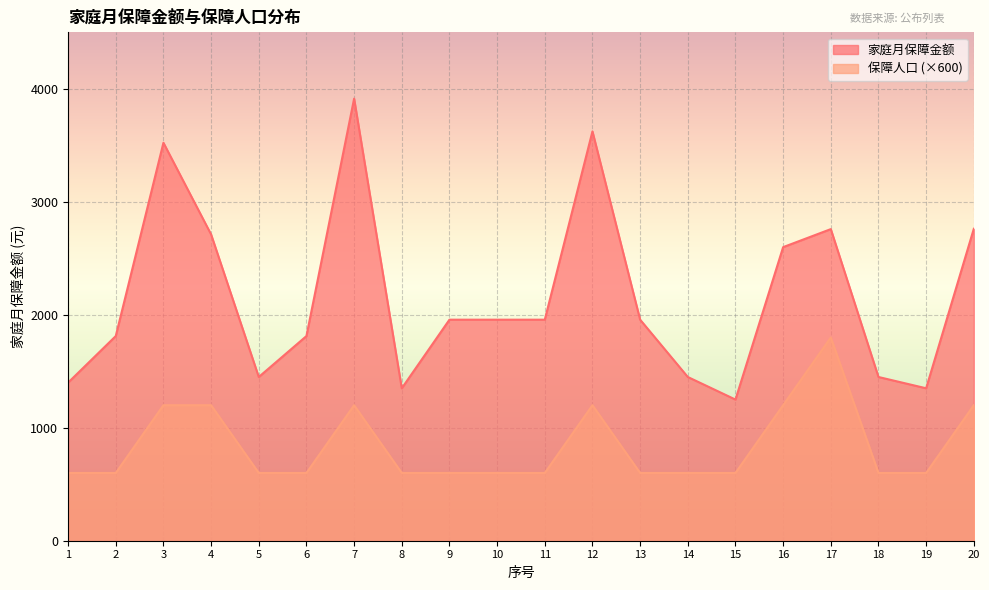

True or false: 家庭月保障金额 has more than 2 interior local peaks.

True